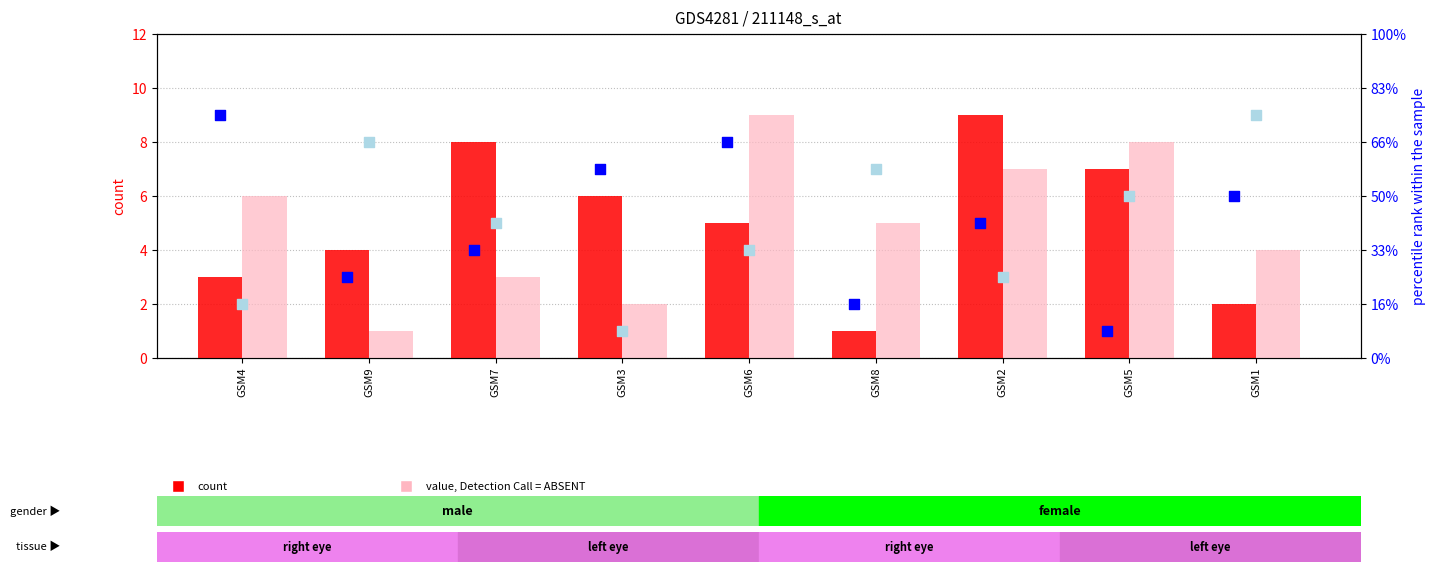

Which series has the largest total across all categories?

col_8 (count)